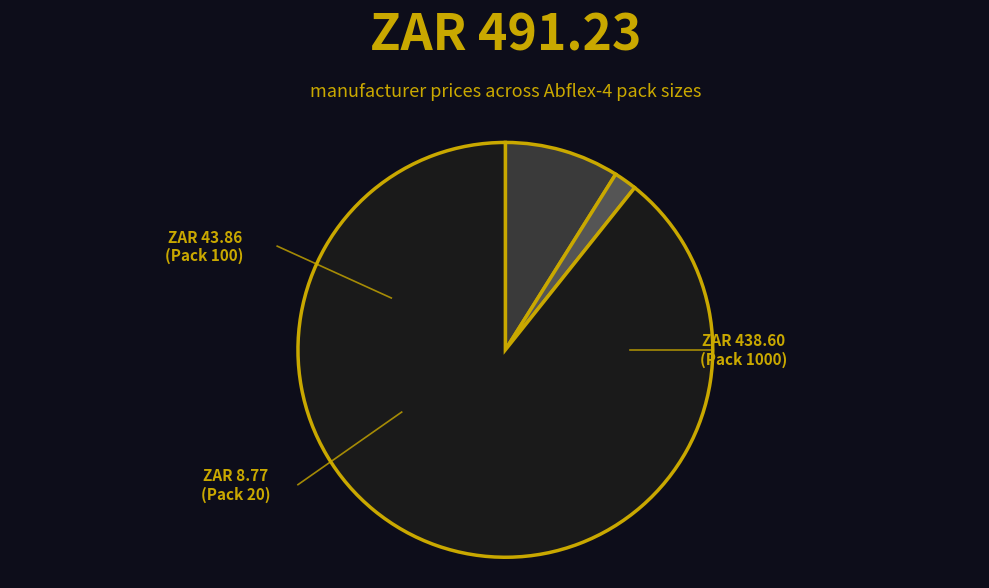

Is there a majority slice in this chart?

Yes